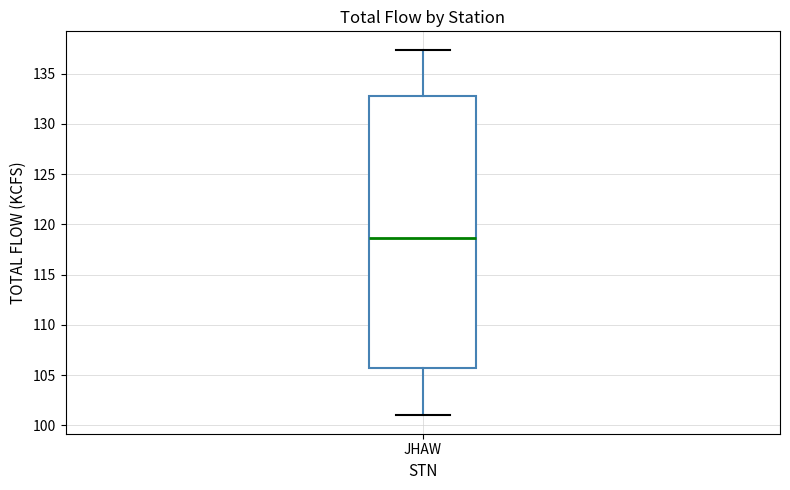

Read this box plot against the y-axis: the position of the median line, the range covered by the box, and the ends of both whiskers. The values are not printed on the chart, so give them approximately, as read against the axis.

median 118.5, box 105.5 to 133.0, whiskers 101.0 to 137.5